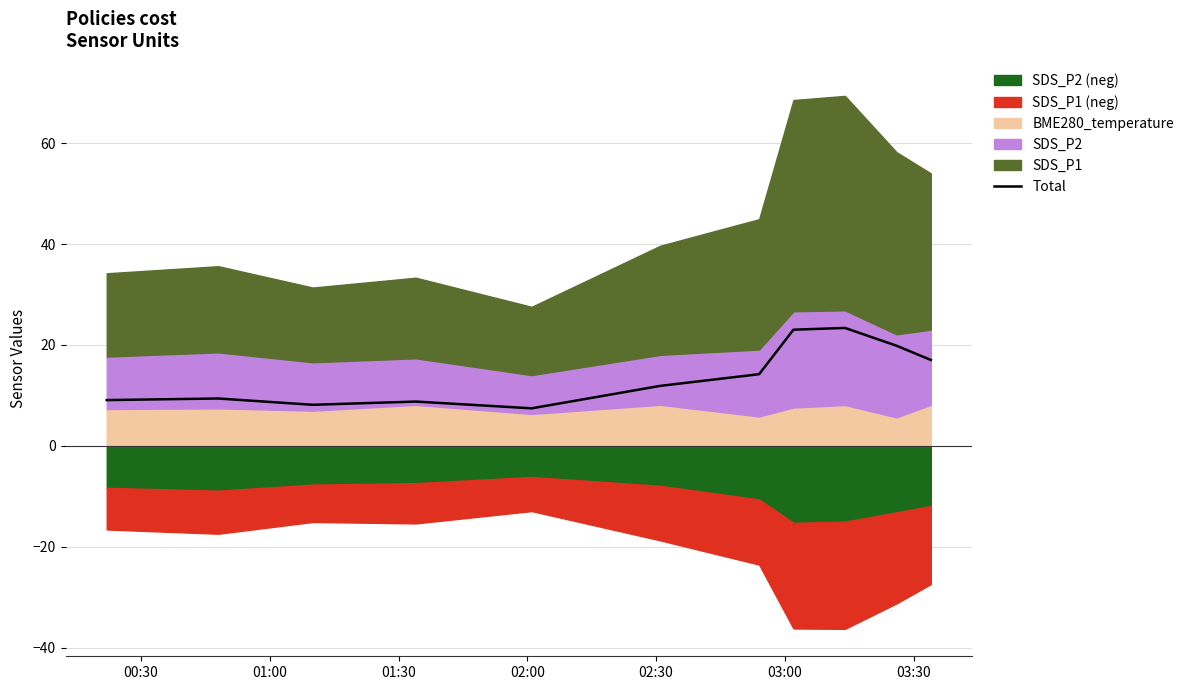

Reading left to right, extract all data points from this chart.

9.1	9.4	8.1	8.8	7.4	11.9	14.2	23.0	23.4	19.9	17.0